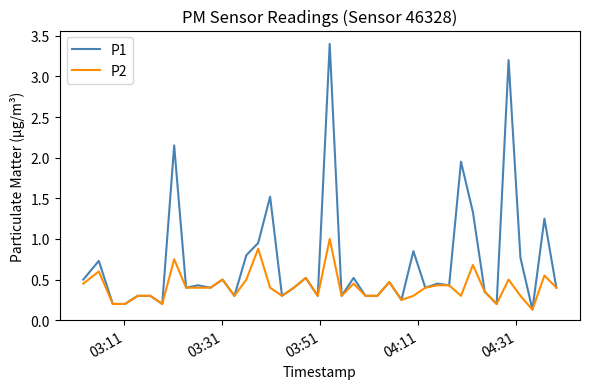

At how many categories does at least one series exceed 2?

3